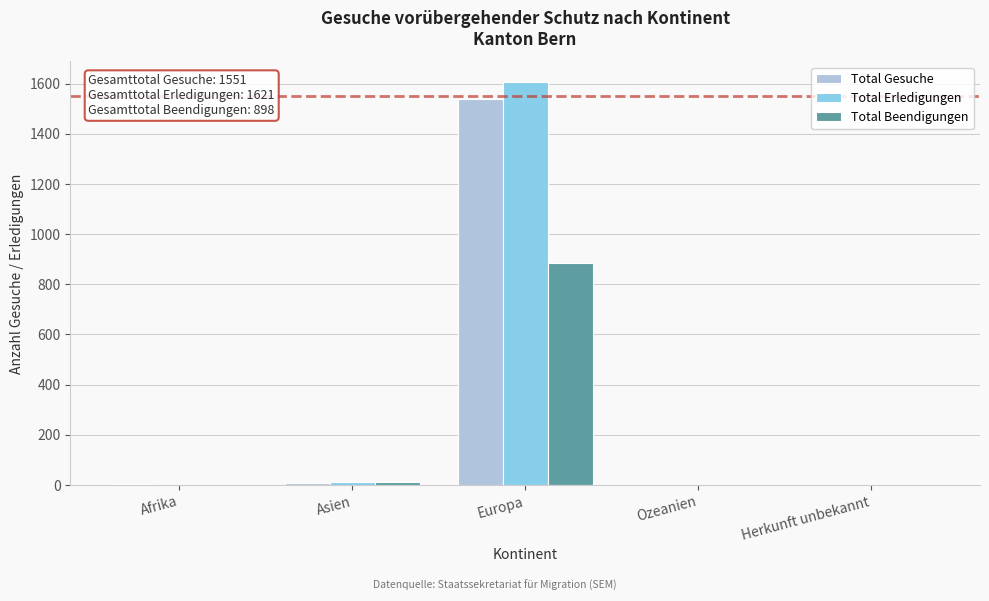

Which category has the highest value across all series?

Europa